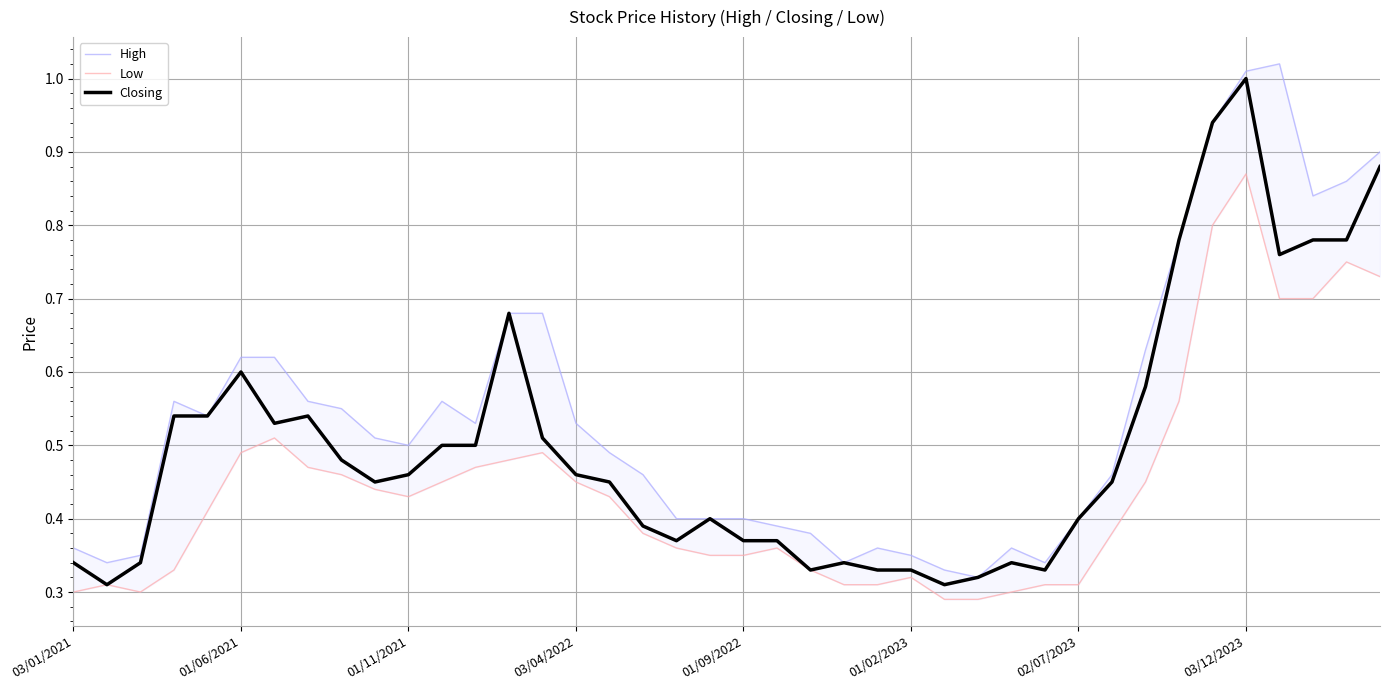

What is the maximum value for Closing?

1.0